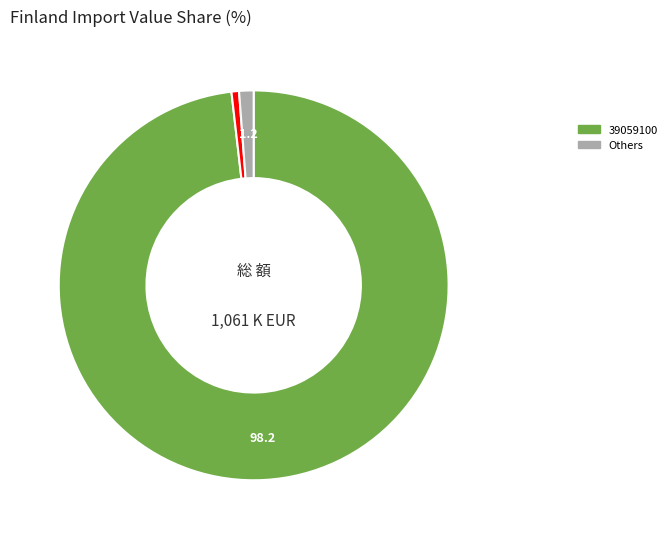

Does any single category account for the majority?

Yes